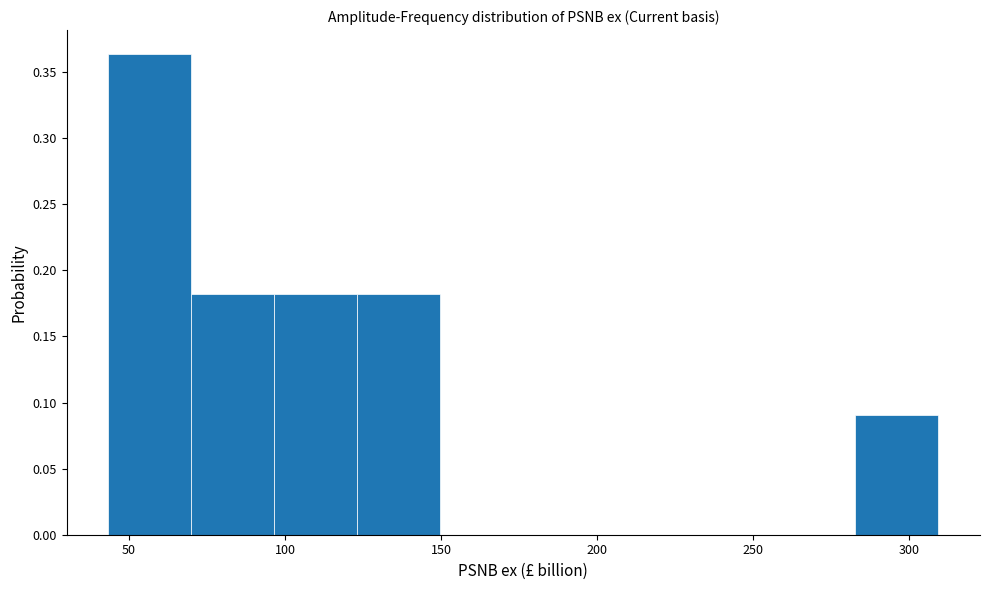

Reading left to right, transcribe this chart: for each bar, give the range it covers on the x-axis and its height. Neither the bar edges nor the heights are printed on the chart, so give them approximately, as read against the axes.

45 to 70: 0.365
70 to 95: 0.180
95 to 125: 0.180
125 to 150: 0.180
150 to 175: 0
175 to 205: 0
205 to 230: 0
230 to 255: 0
255 to 285: 0
285 to 310: 0.090